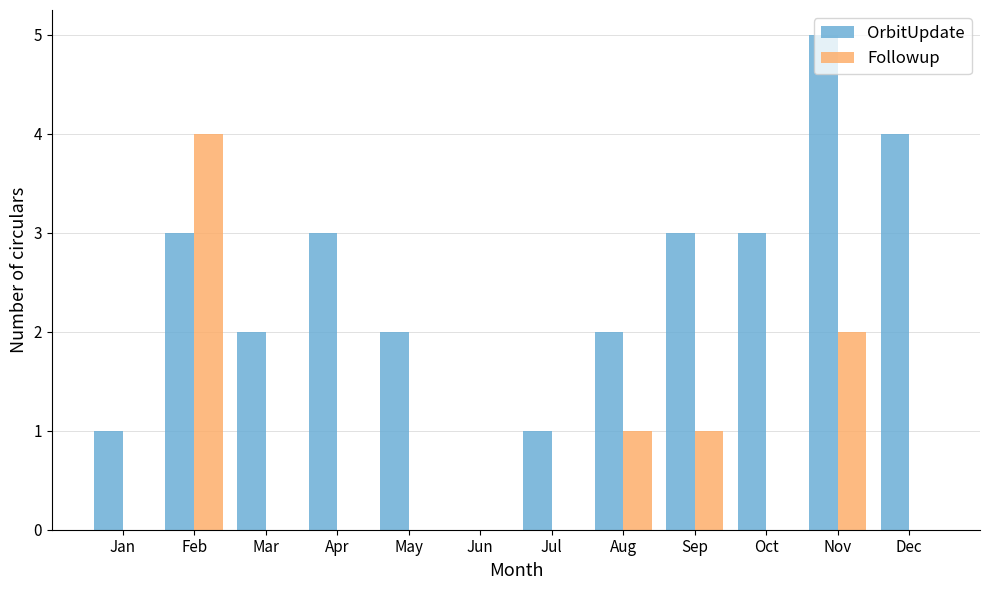

The Followup series shows 0 at Jan. True or false?

True